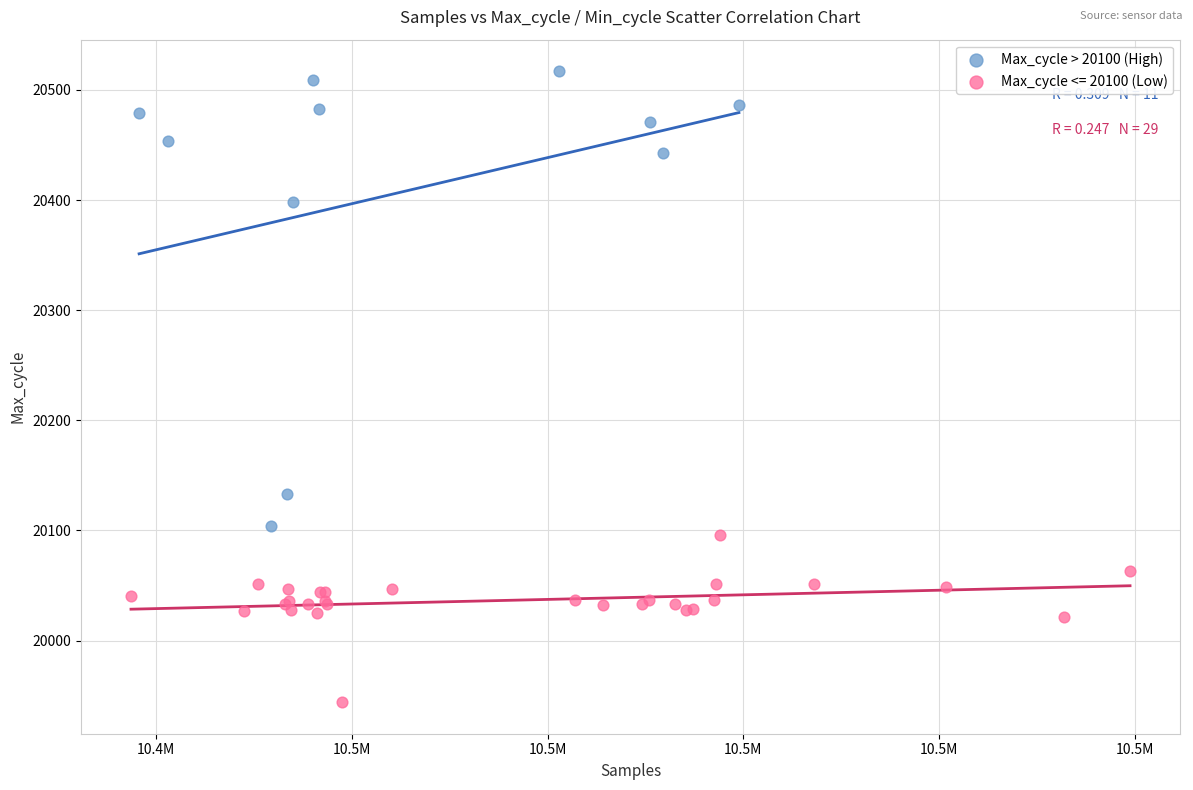

Which series reaches the minimum Y coordinate?

Max_cycle <= 20100 (Low)